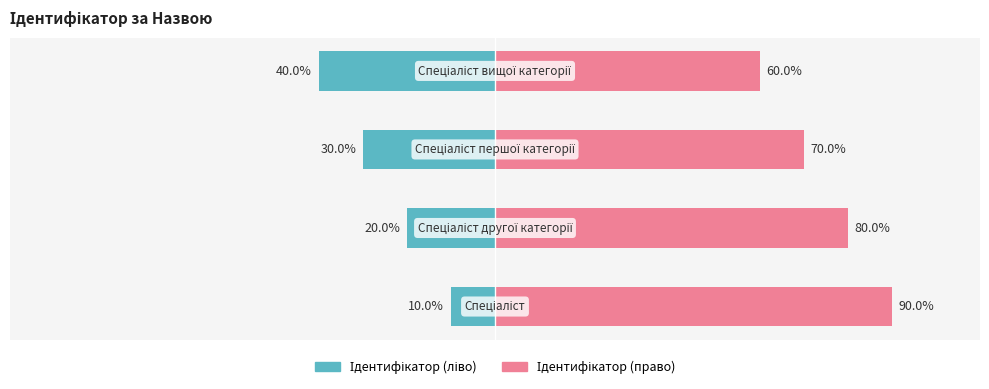

Reading left to right, extract all data points from this chart.

Ідентифікатор (ліво): -10	-20	-30	-40
Ідентифікатор (право): 90	80	70	60